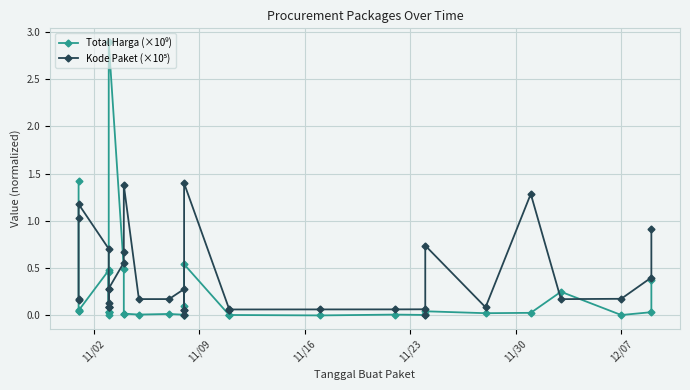

True or false: Total Harga (×10⁹) and Kode Paket (×10⁵) intersect in this chart.

True